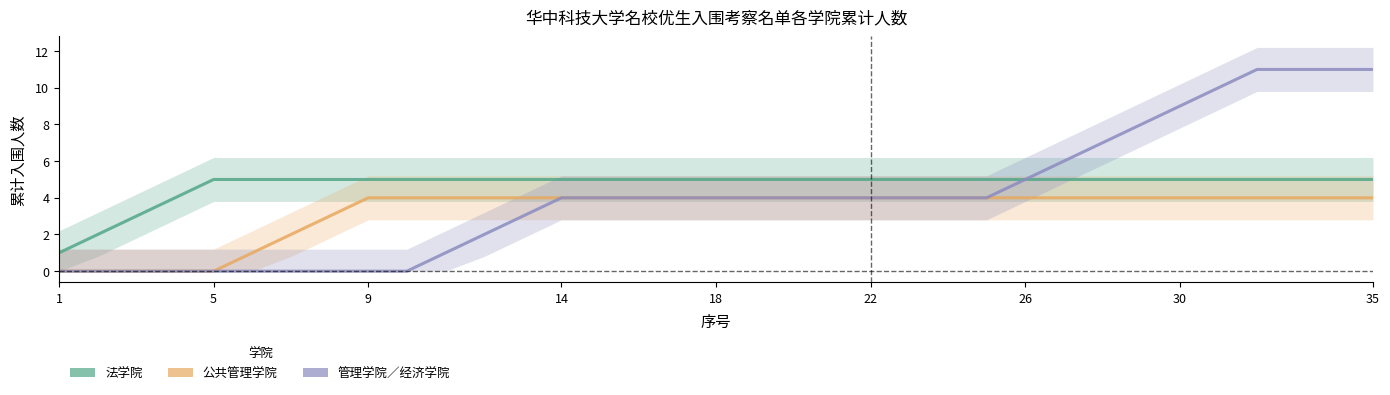

What is the spread (max minus min) of values at 35?

7